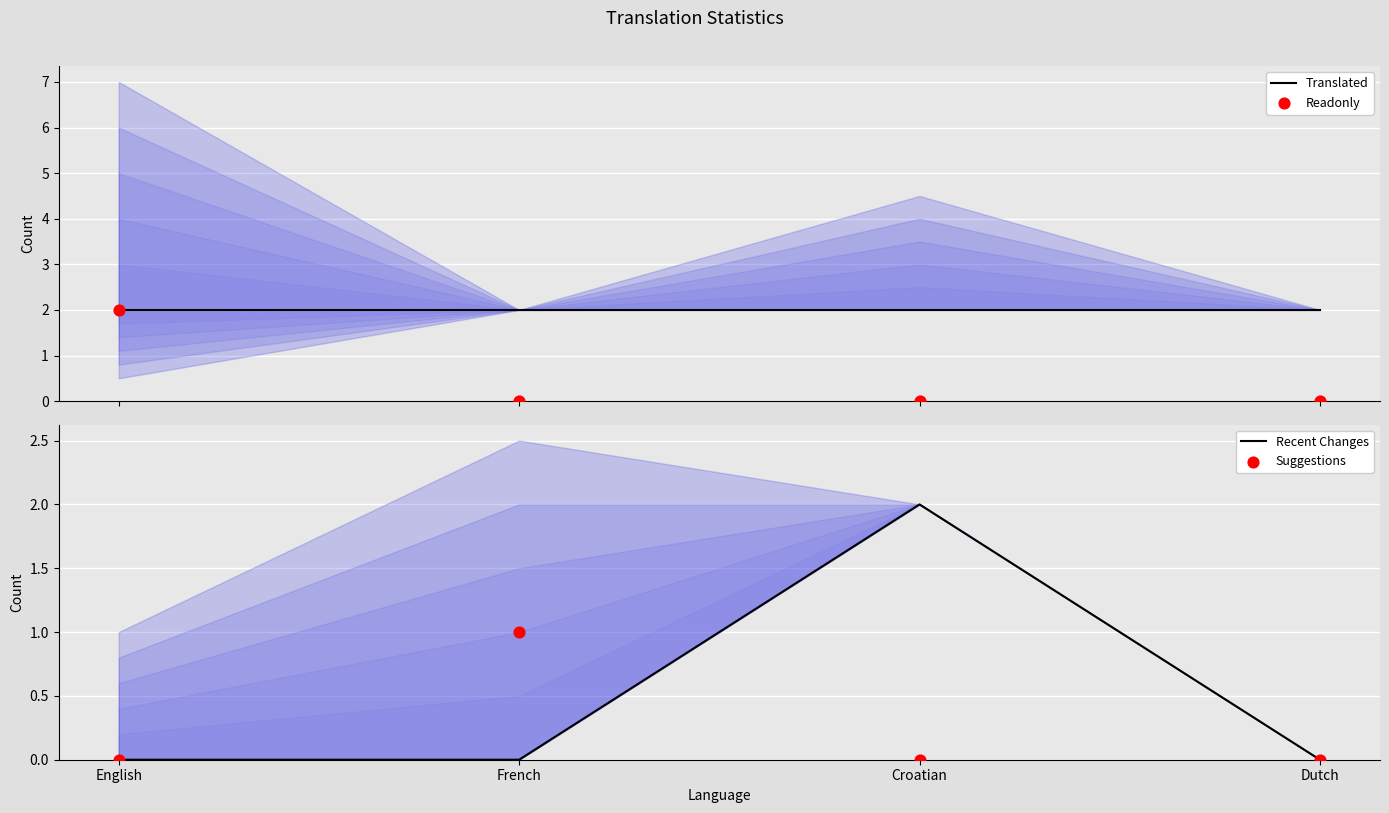

Which series has the widest spread of Y values?

Readonly